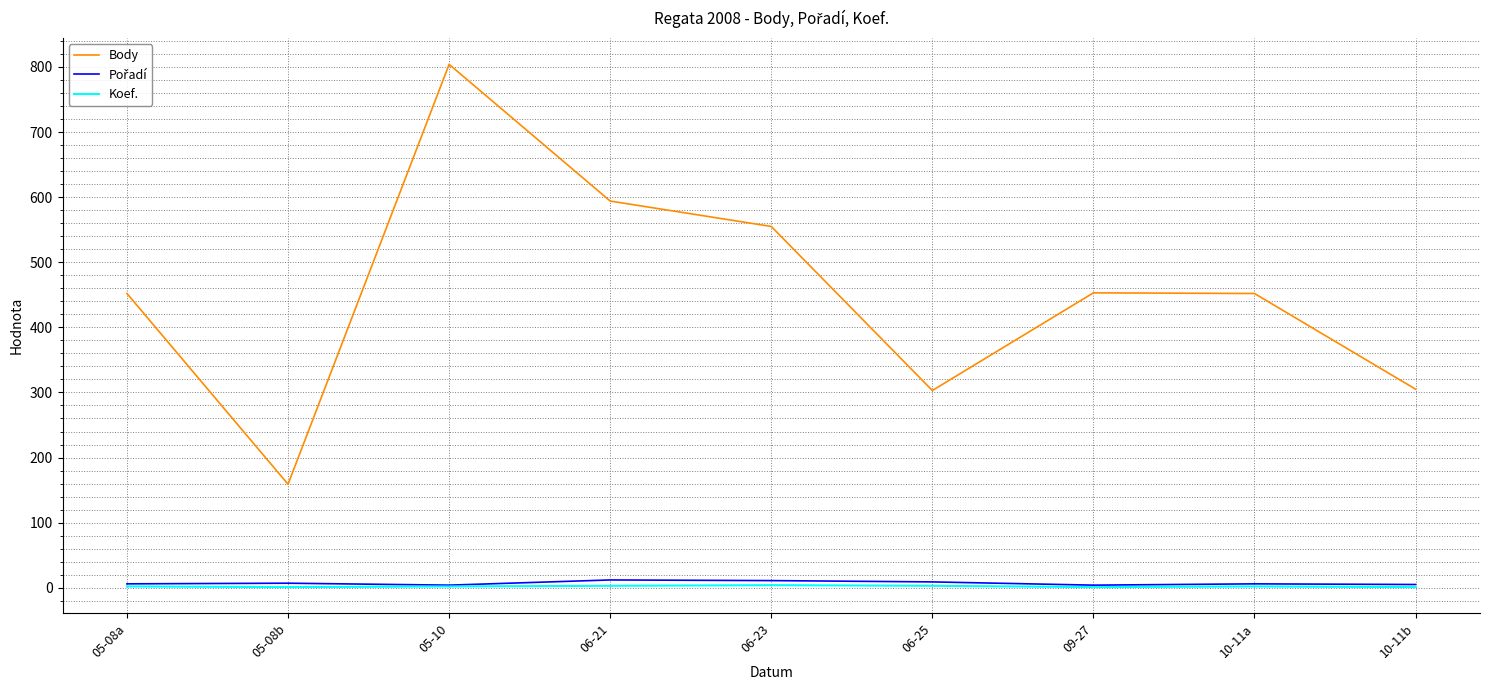

Is it true that Body equals 594 at 06-21?

True